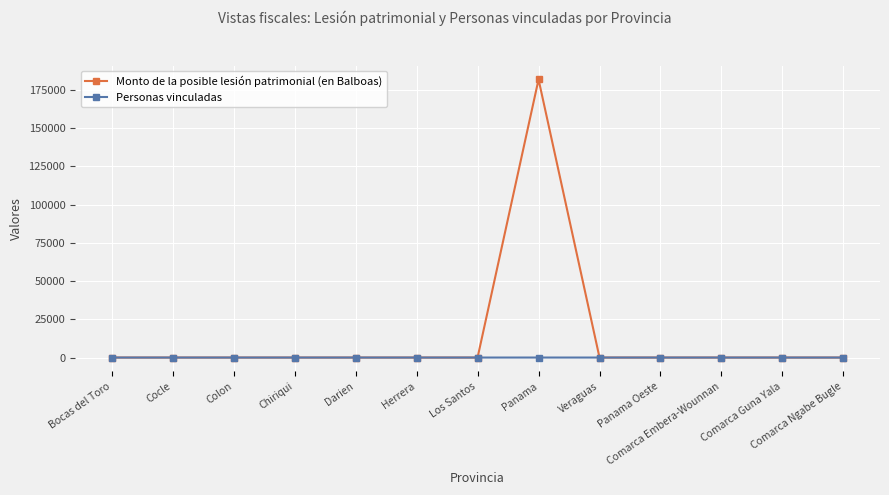

What value does the Monto de la posible lesión patrimonial (en Balboas) series have at Panama?

181856.4